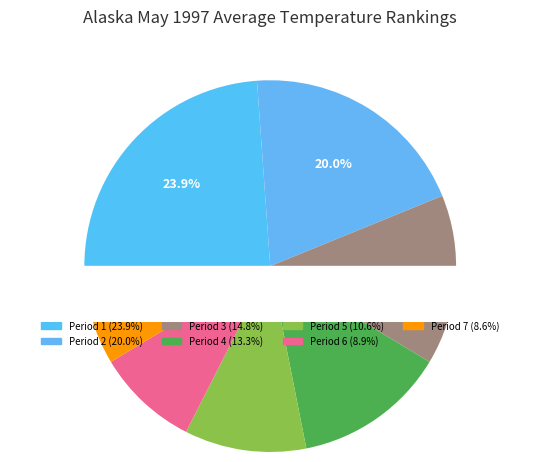

To the nearest percent, what is the combined percentage of Period 4 and Period 2?

33%